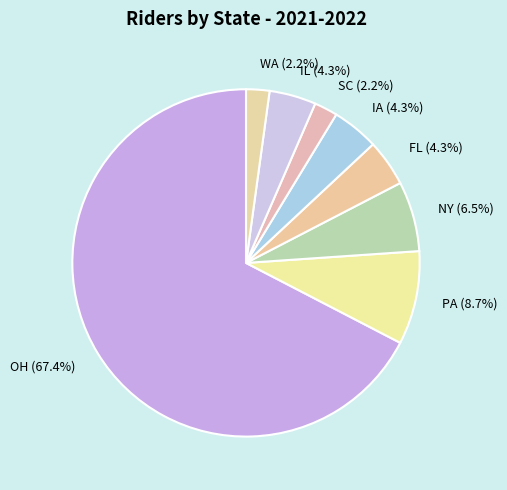

What percentage do IA (4.3%) and PA (8.7%) together represent?

13.0%